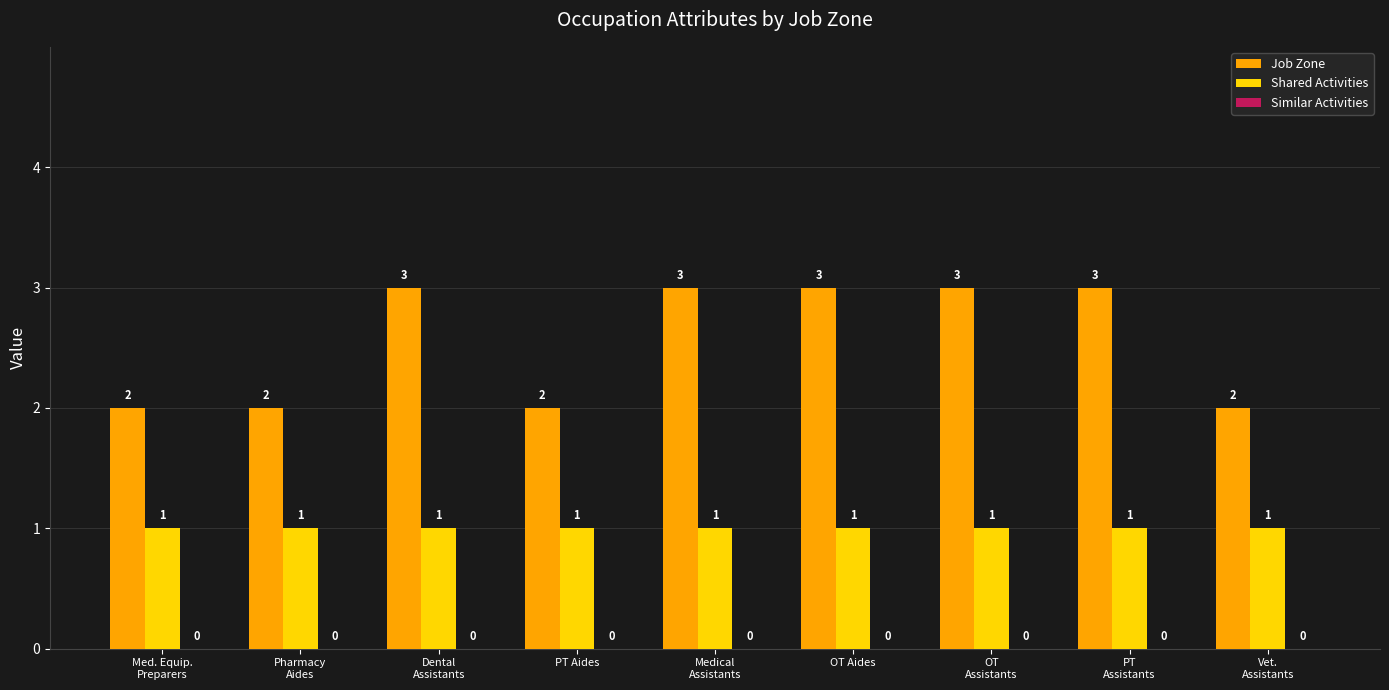

Which series has the widest spread of values?

Job Zone